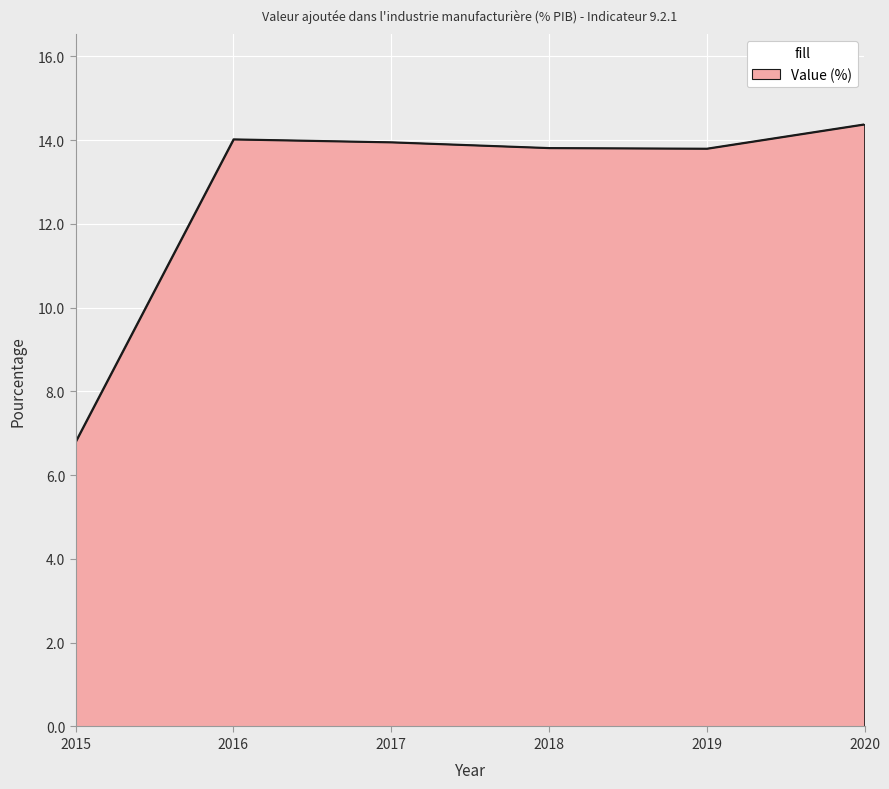

Which label corresponds to the largest value in the chart?

2020